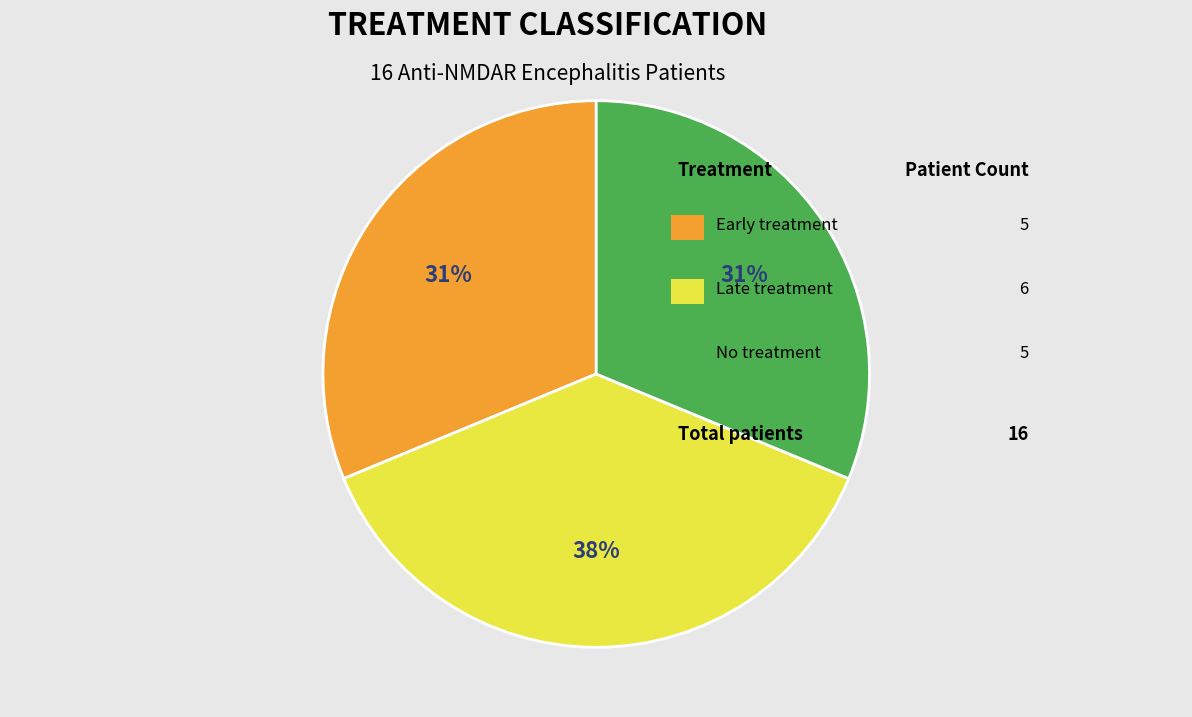

How many segments does this pie chart have?

3